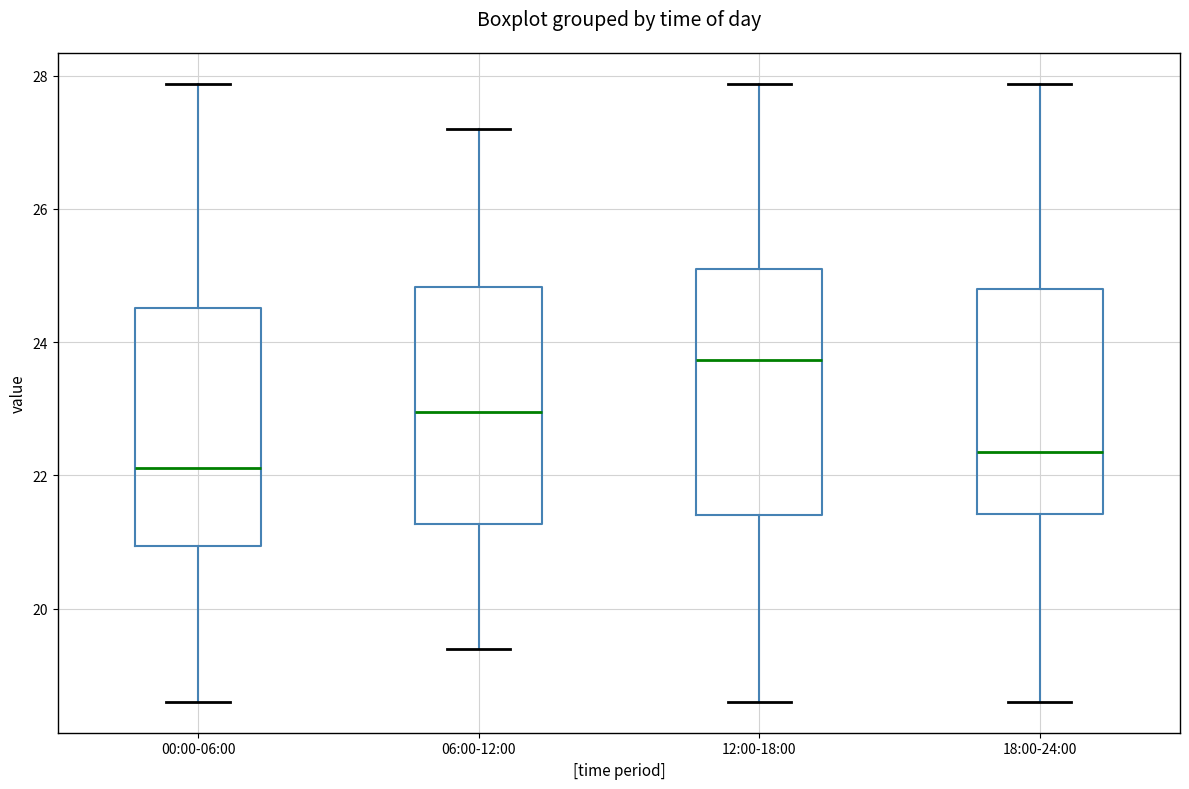

Reading left to right, read every box against the y-axis: the position of its median line, the range the box covers, and the ends of its whiskers. The values are not printed on the chart, so give them approximately, as read against the axis.

00:00-06:00: median 22.2, box 21.0 to 24.6, whiskers 18.6 to 27.8
06:00-12:00: median 23.0, box 21.2 to 24.8, whiskers 19.4 to 27.2
12:00-18:00: median 23.8, box 21.4 to 25.2, whiskers 18.6 to 27.8
18:00-24:00: median 22.4, box 21.4 to 24.8, whiskers 18.6 to 27.8